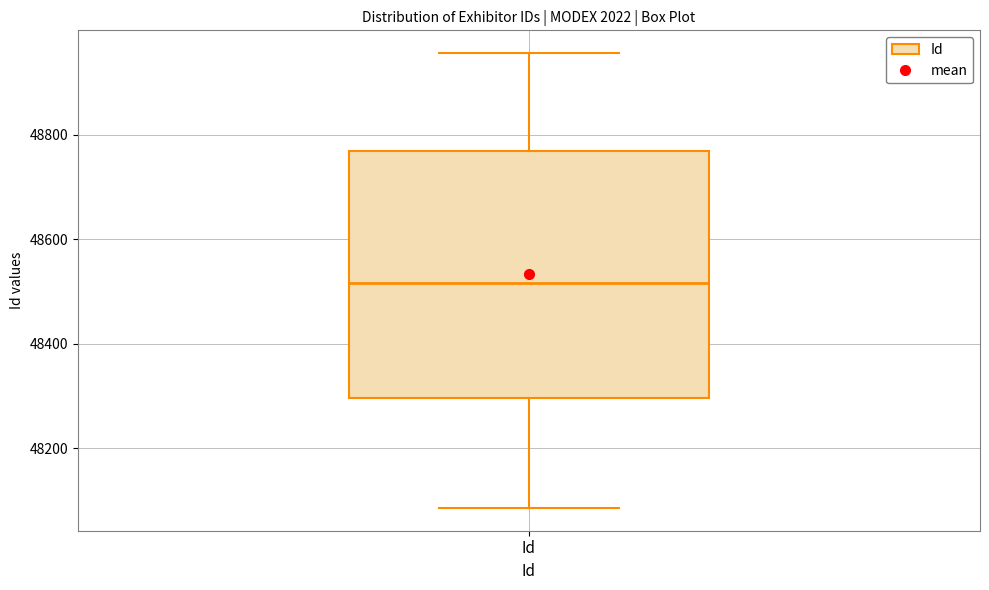

Read this box plot against the y-axis: the position of the median line, the range covered by the box, and the ends of both whiskers. The values are not printed on the chart, so give them approximately, as read against the axis.

median 48520, box 48300 to 48760, whiskers 48080 to 48960